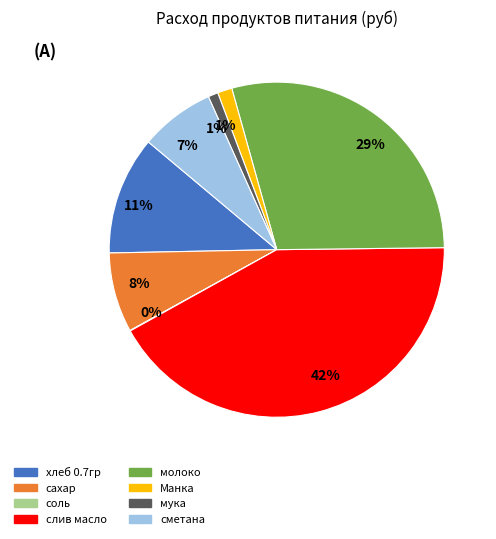

To the nearest percent, what is the difference between the largest and smallest slice percentages?

42%